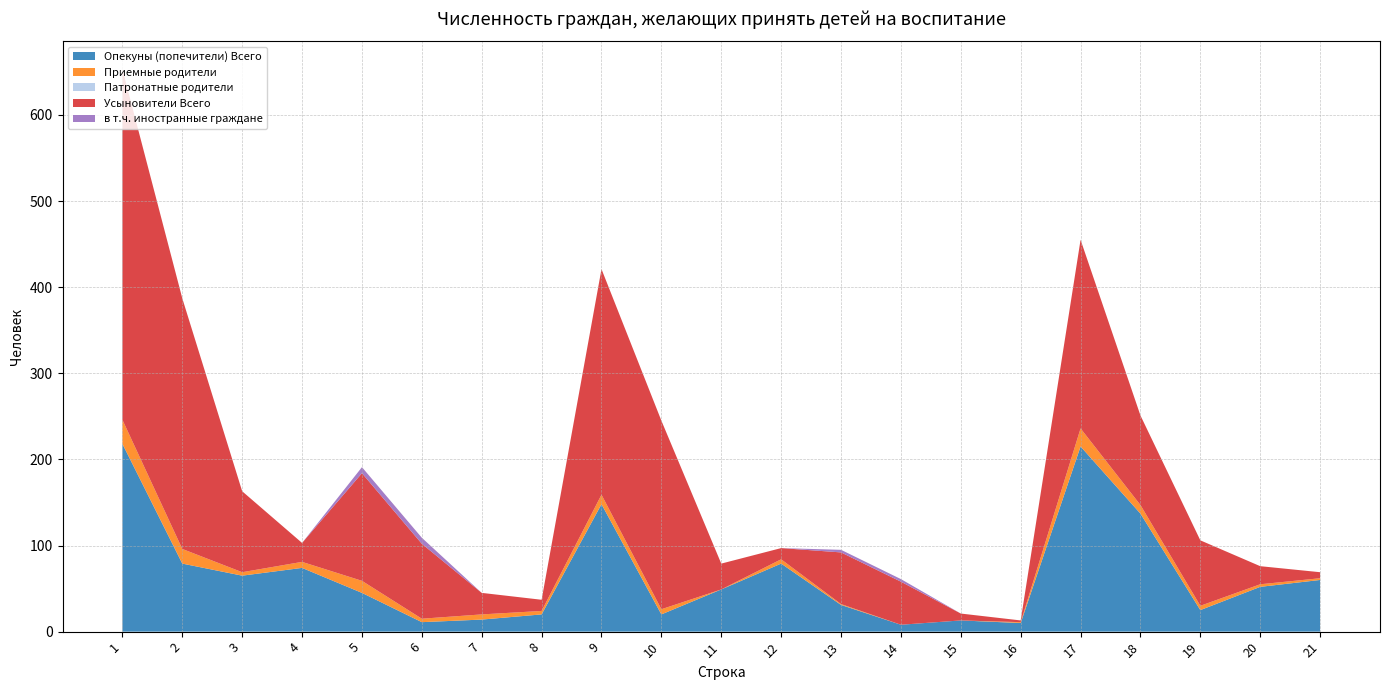

Reading left to right, list all the values displayed in this chart.

Опекуны (попечители) Всего: 1=218	2=79	3=65	4=74	5=45	6=11	7=14	8=20	9=148	10=20	11=49	12=79	13=31	14=8	15=13	16=10	17=215	18=137	19=25	20=52	21=60
Приемные родители: 1=28	2=17	3=4	4=7	5=14	6=4	7=6	8=4	9=11	10=6	11=0	12=5	13=1	14=0	15=0	16=1	17=21	18=10	19=5	20=3	21=2
Патронатные родители: 1=0	2=0	3=0	4=0	5=0	6=0	7=0	8=0	9=0	10=0	11=0	12=0	13=0	14=0	15=0	16=0	17=0	18=0	19=0	20=0	21=0
Усыновители Всего: 1=407	2=291	3=94	4=22	5=125	6=87	7=25	8=13	9=262	10=219	11=30	12=13	13=60	14=50	15=8	16=2	17=219	18=104	19=76	20=21	21=7
в т.ч. иностранные граждане: 1=0	2=0	3=0	4=0	5=7	6=7	7=0	8=0	9=0	10=0	11=0	12=0	13=3	14=3	15=0	16=0	17=0	18=0	19=0	20=0	21=0